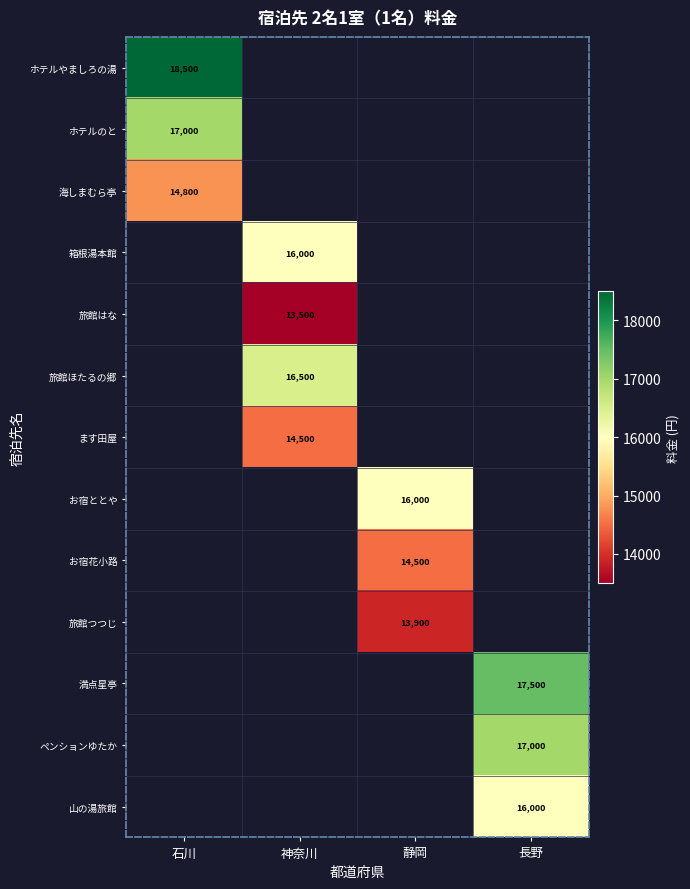

The value of 満点星亭 at 長野 is 28893. True or false?

False